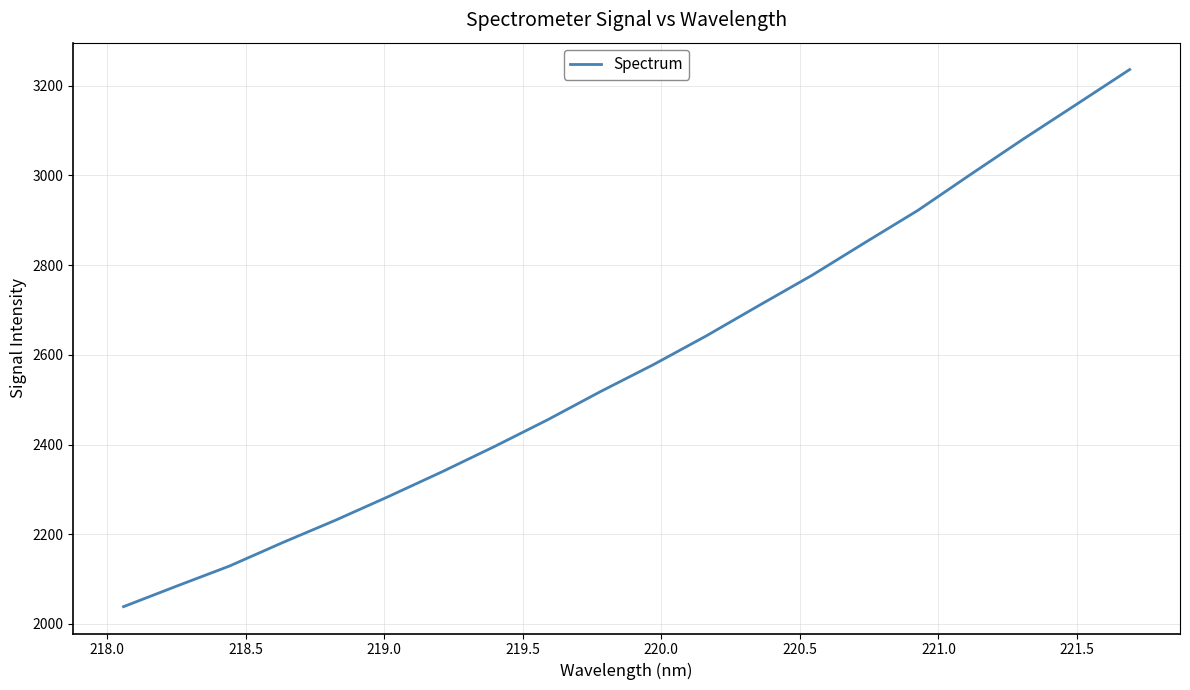

What is the smallest value displayed?

2038.6